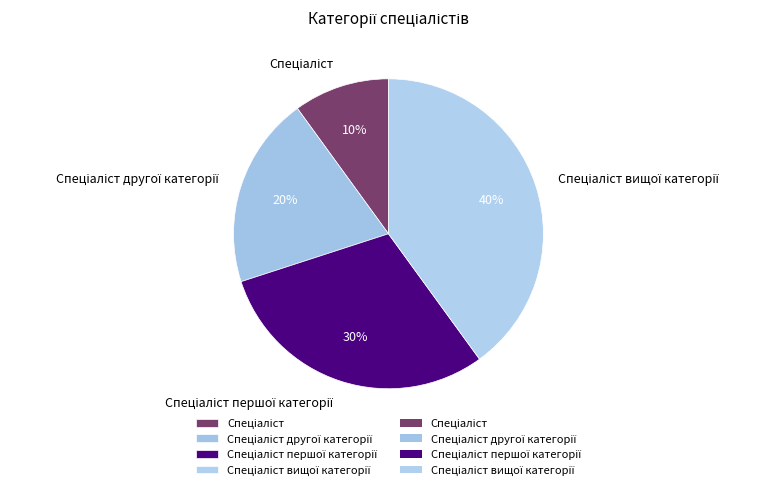

To the nearest percent, what is the difference between the largest and smallest slice percentages?

30%